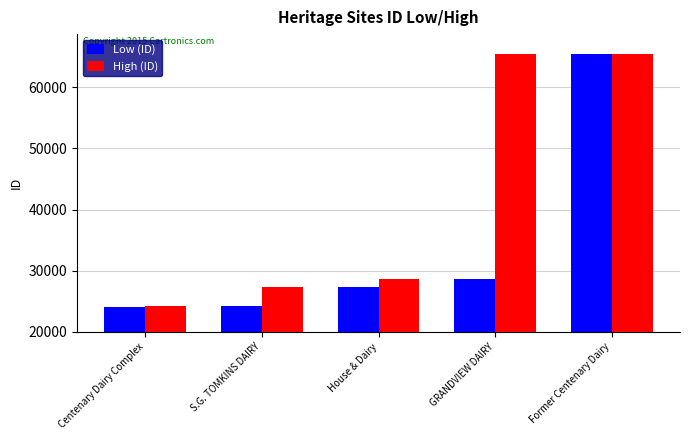

How many bars are there in total?

10